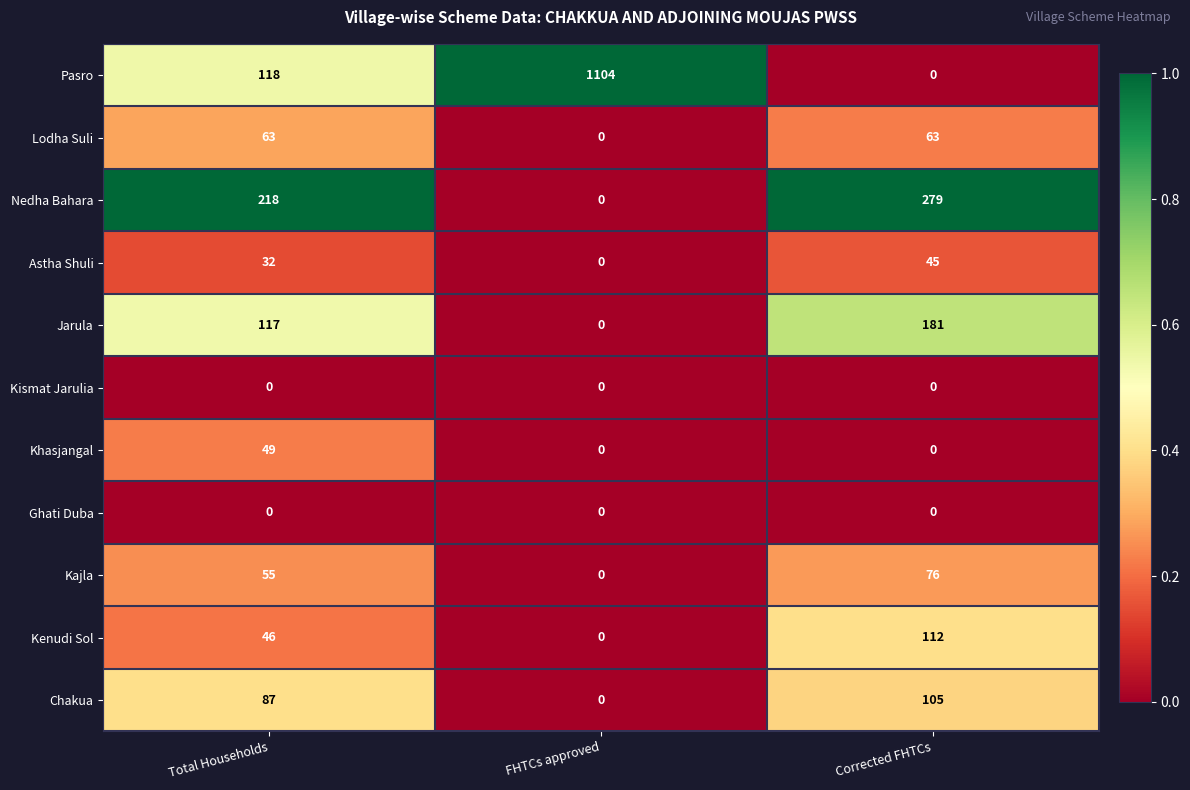

Which category has the highest value across all series?

FHTCs approved